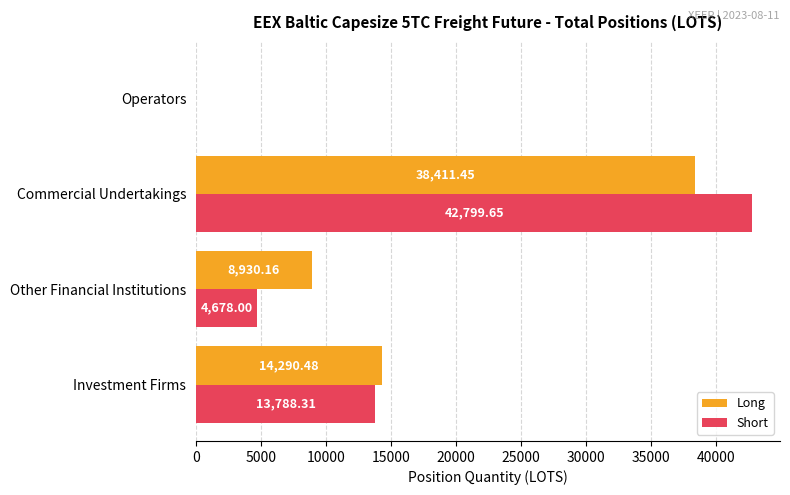

Where is Long nearest to the value 19205?

Investment Firms